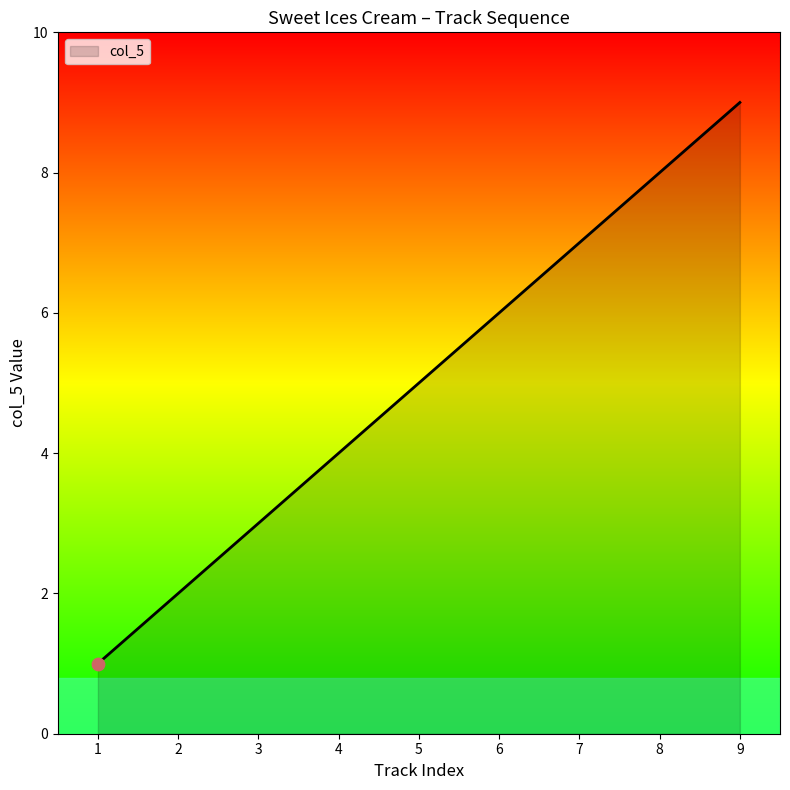

What is the change in value from 2 to 6?

+4